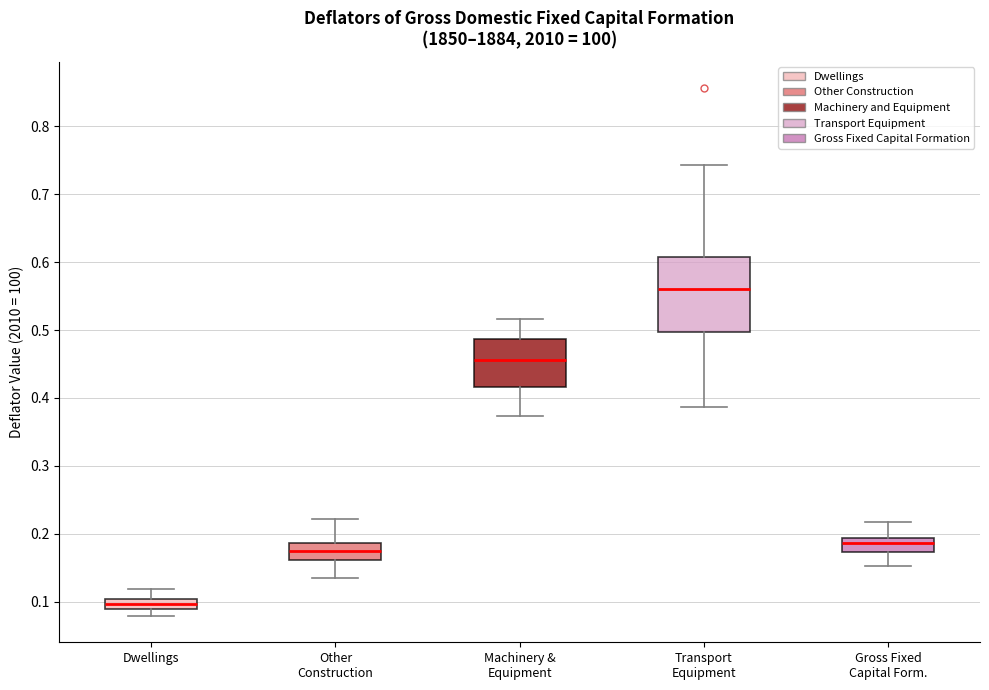

Where does the upper whisker of the box for Machinery & Equipment end on the y-axis? The values are not printed on the chart, so give them approximately, as read against the axis.

0.52